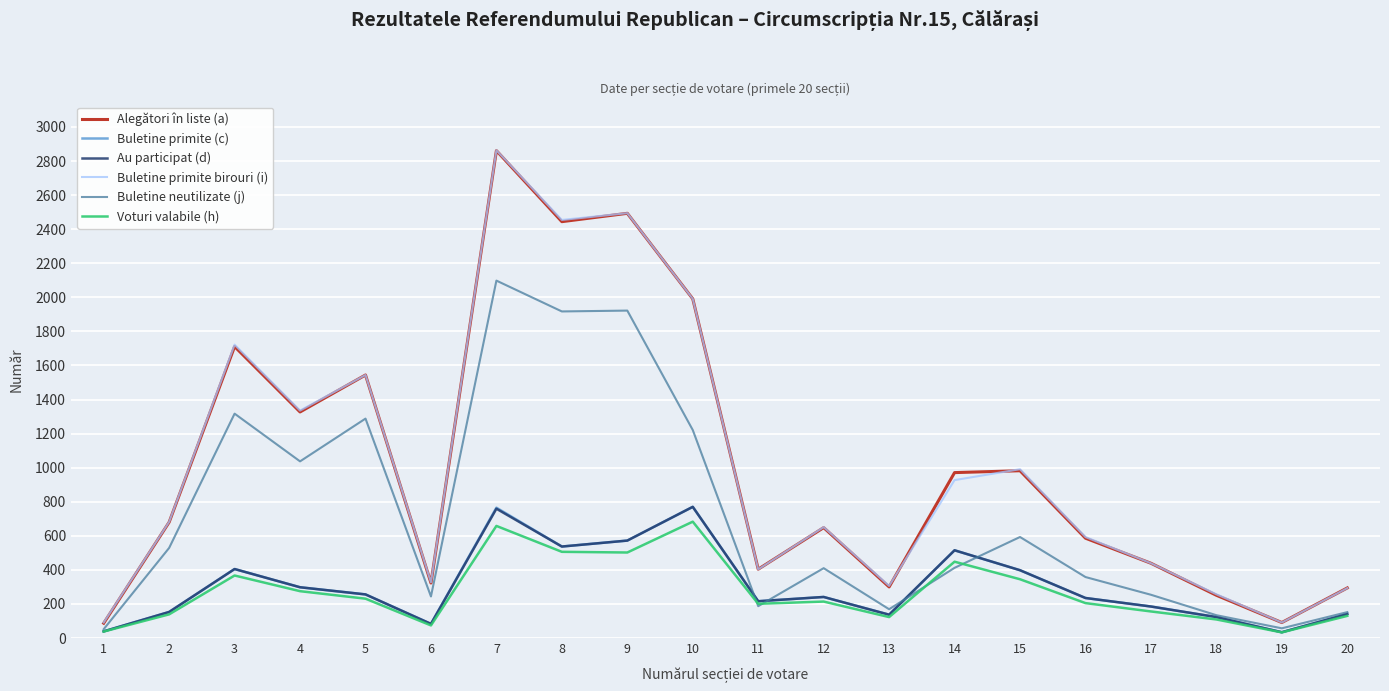

The Alegători în liste (a) series shows 4951 at 7. True or false?

False